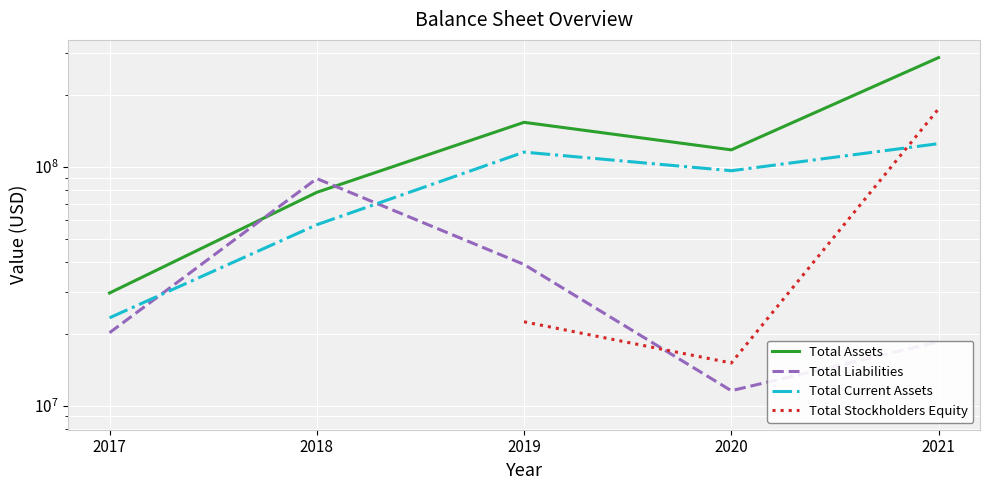

Which category has the highest value in the Total Assets series?

2021